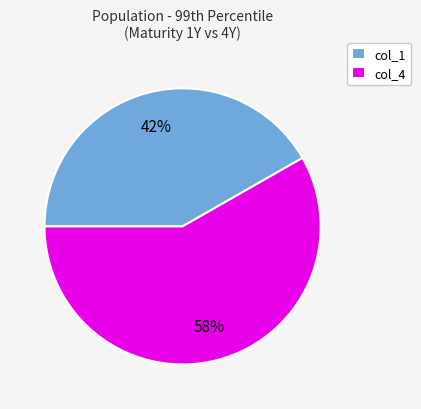

Count the number of slices in the pie.

2